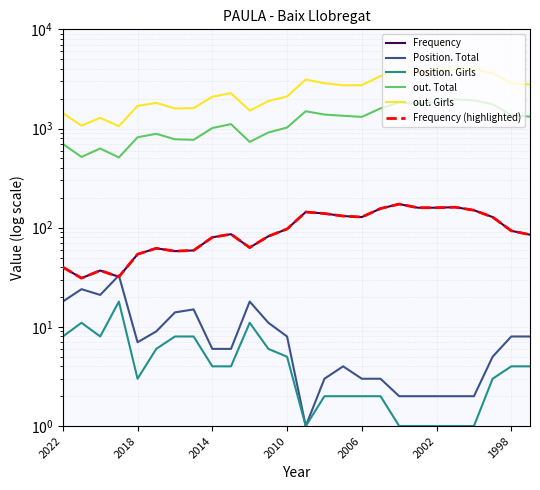

How many interior local valleys does the out. Total series have?

6